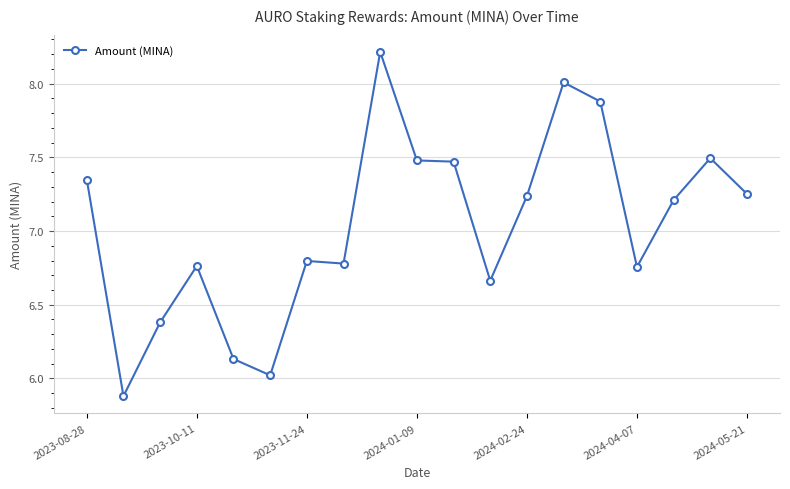

What is the minimum value shown in the chart?

5.9